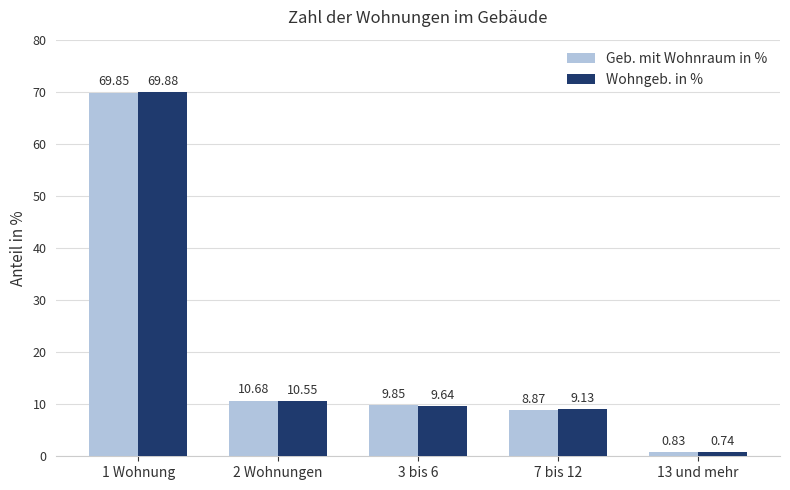

Which category has the lowest value in the Wohngeb. in % series?

13 und mehr